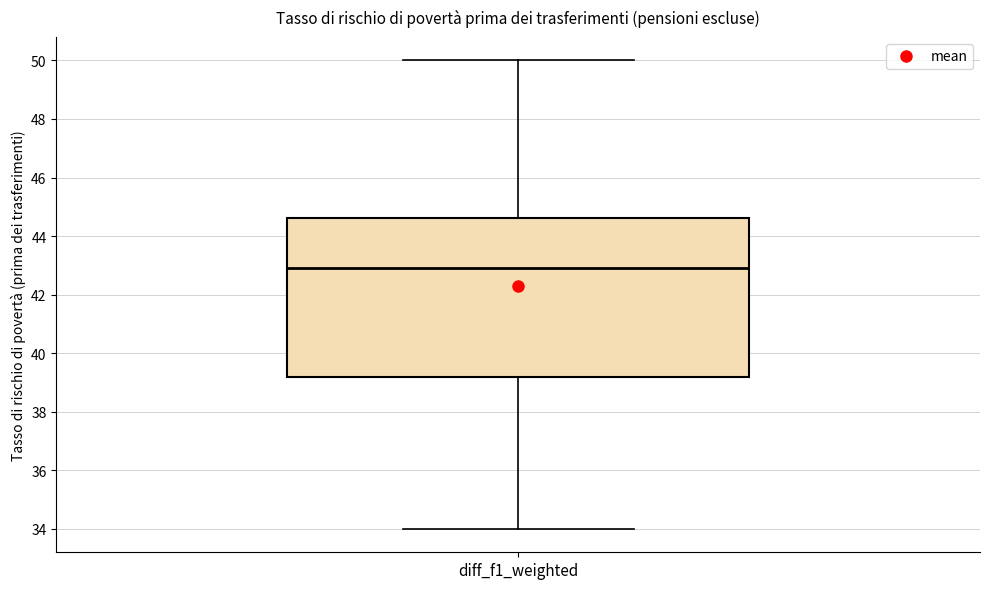

Read this box plot against the y-axis: the position of the median line, the range covered by the box, and the ends of both whiskers. The values are not printed on the chart, so give them approximately, as read against the axis.

median 43.0, box 39.2 to 44.6, whiskers 34.0 to 50.0